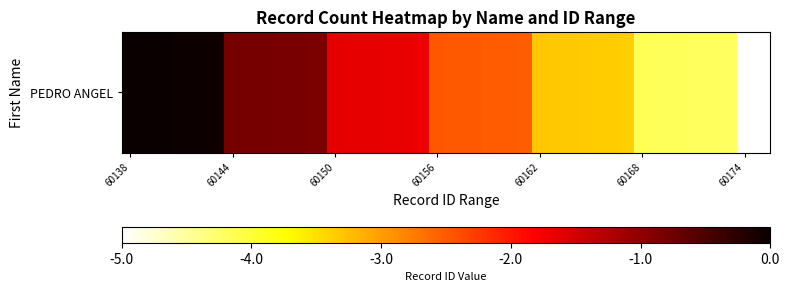

Where does the data first go above -2?

60138